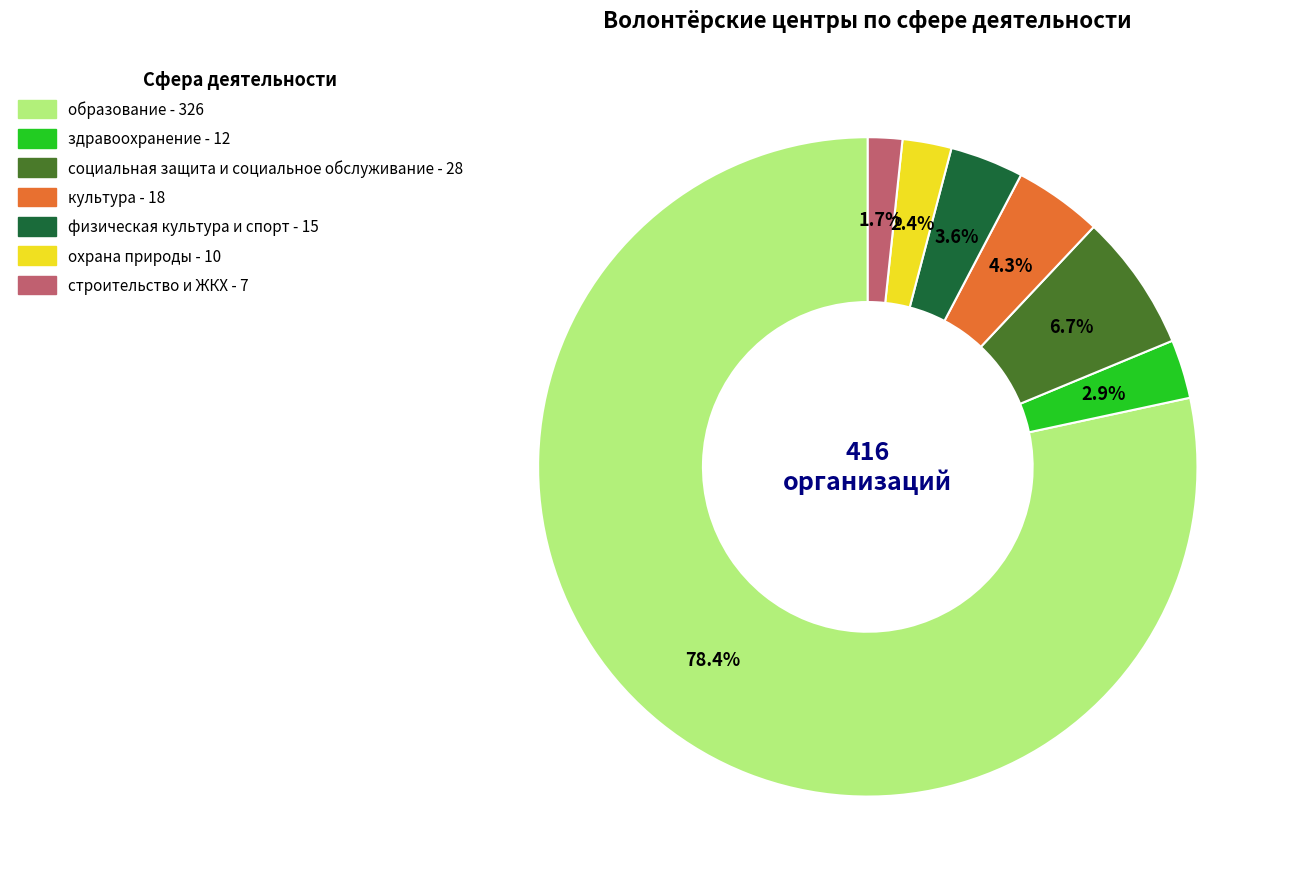

Which category has the biggest portion of the pie?

образование